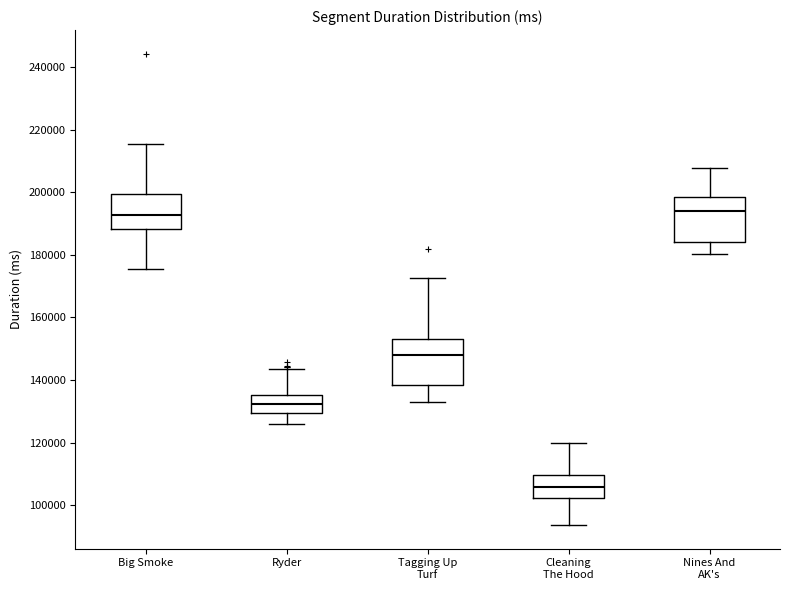

Reading left to right, read every box against the y-axis: the position of its median line, the range the box covers, and the ends of its whiskers. The values are not printed on the chart, so give them approximately, as read against the axis.

Big Smoke: median 192000, box 188000 to 200000, whiskers 176000 to 216000
Ryder: median 132000, box 130000 to 136000, whiskers 126000 to 144000
Tagging Up Turf: median 148000, box 138000 to 154000, whiskers 134000 to 172000
Cleaning The Hood: median 106000, box 102000 to 110000, whiskers 94000 to 120000
Nines And AK's: median 194000, box 184000 to 198000, whiskers 180000 to 208000